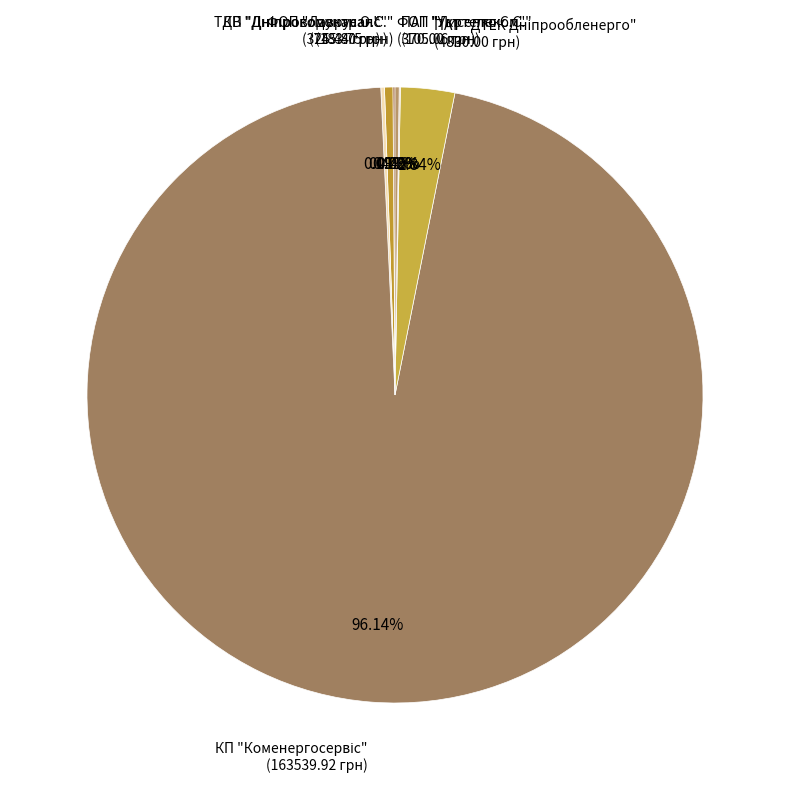

Is there a majority slice in this chart?

Yes